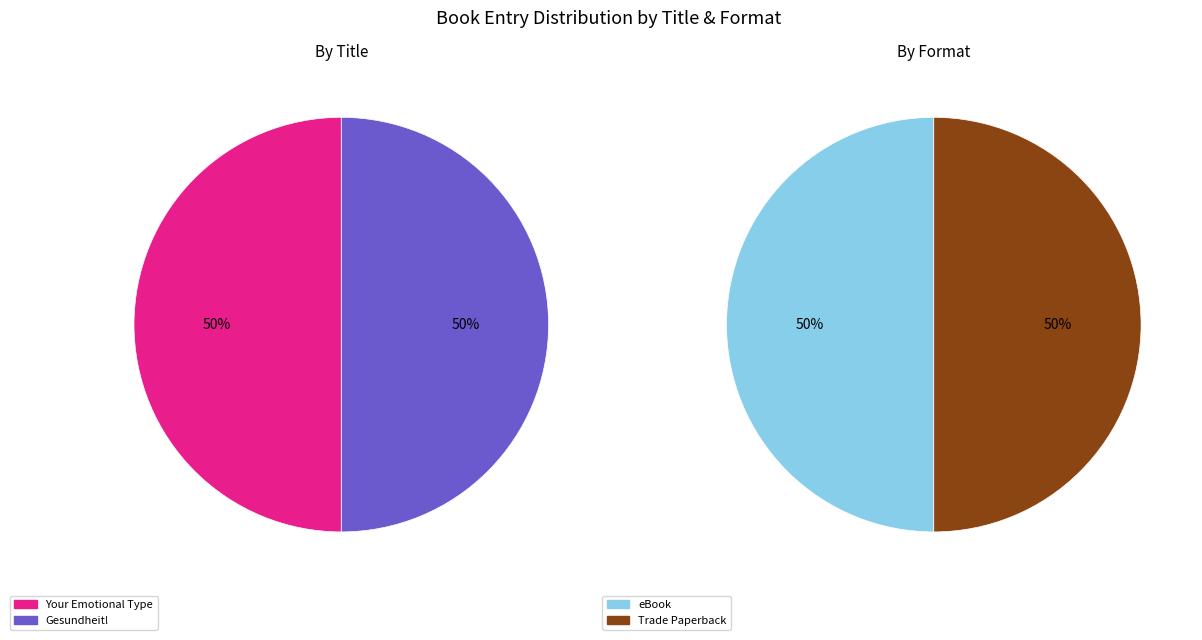

What percentage is NOT represented by Gesundheit!?

50.0%